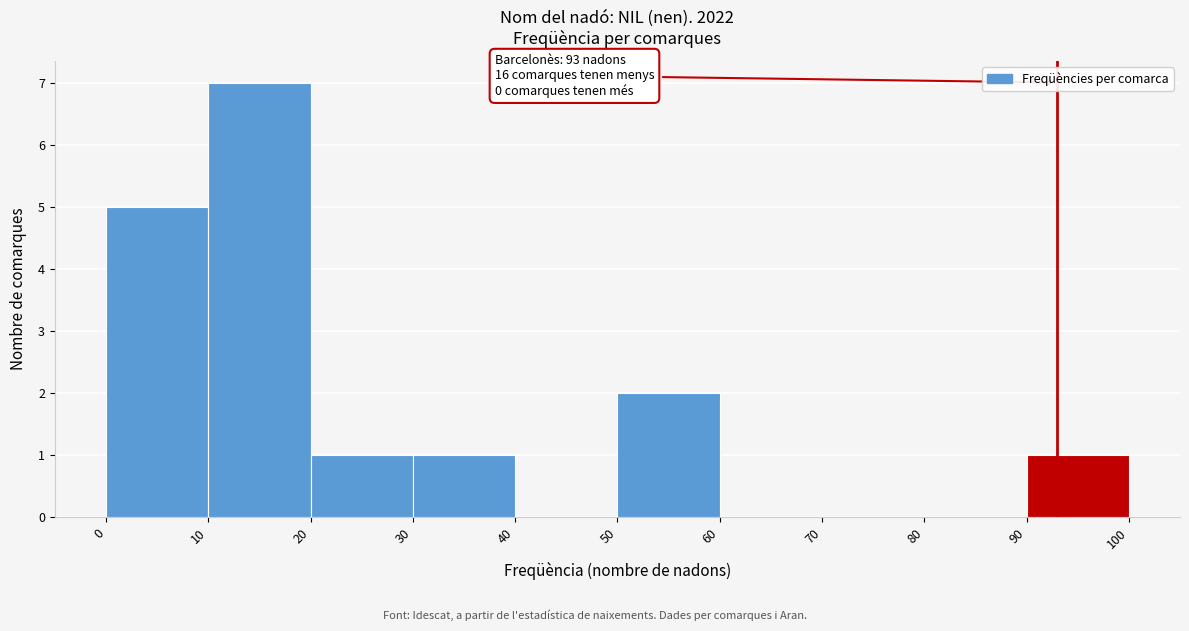

Which range on the x-axis has the tallest bar?

10 to 20